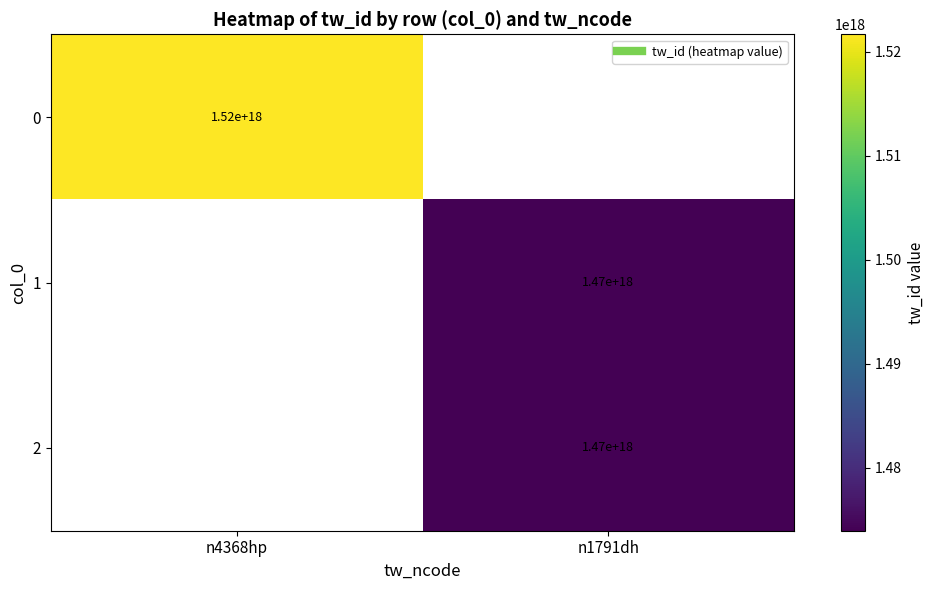

Is it true that 2 equals 1473950910481056000.0 at n1791dh?

True